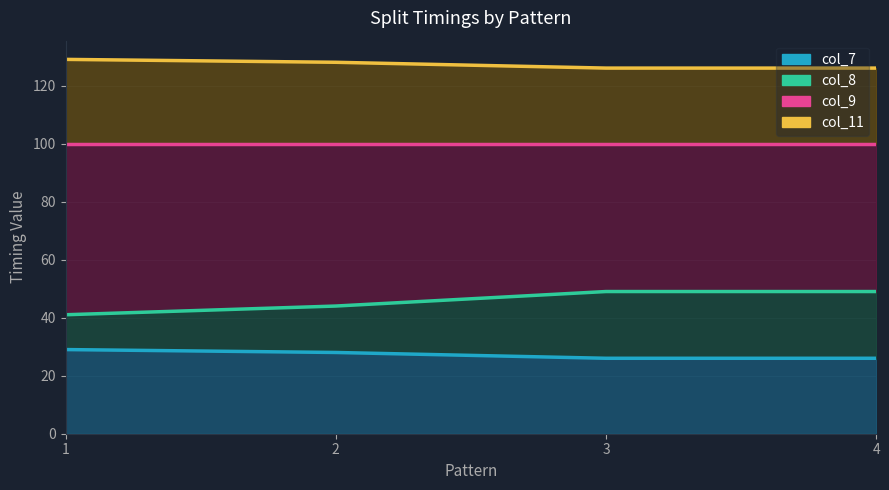

The col_7 series shows 39 at 4. True or false?

False